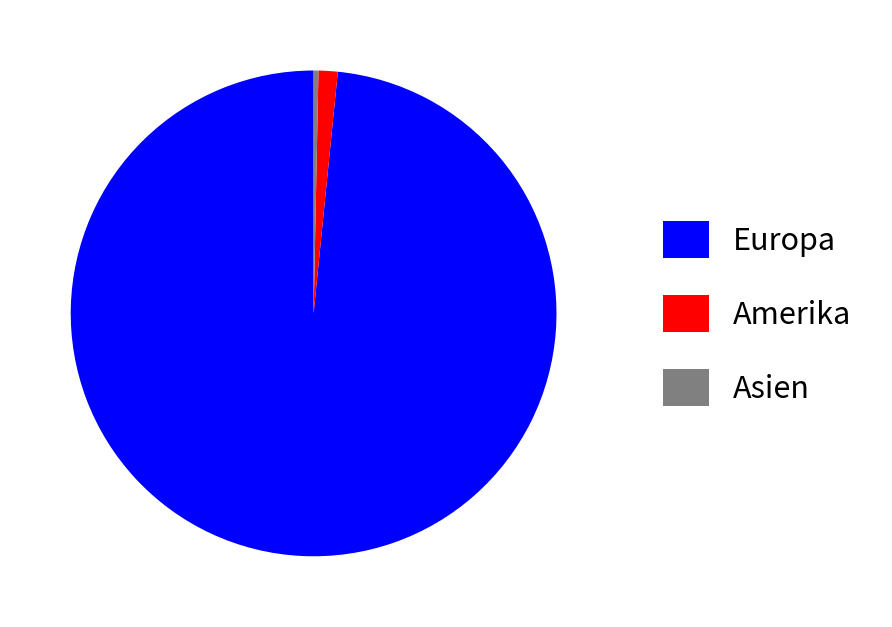

Do Asien and Europa together represent more than half of the pie?

Yes